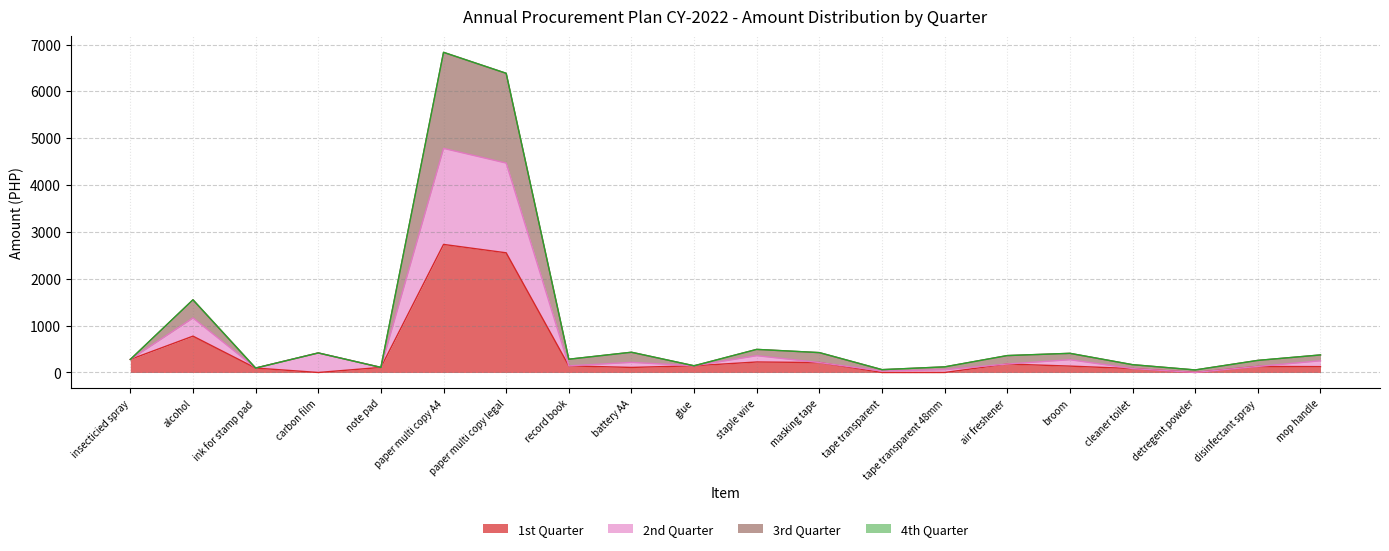

Which category has the lowest value in the 1st Quarter series?

carbon film